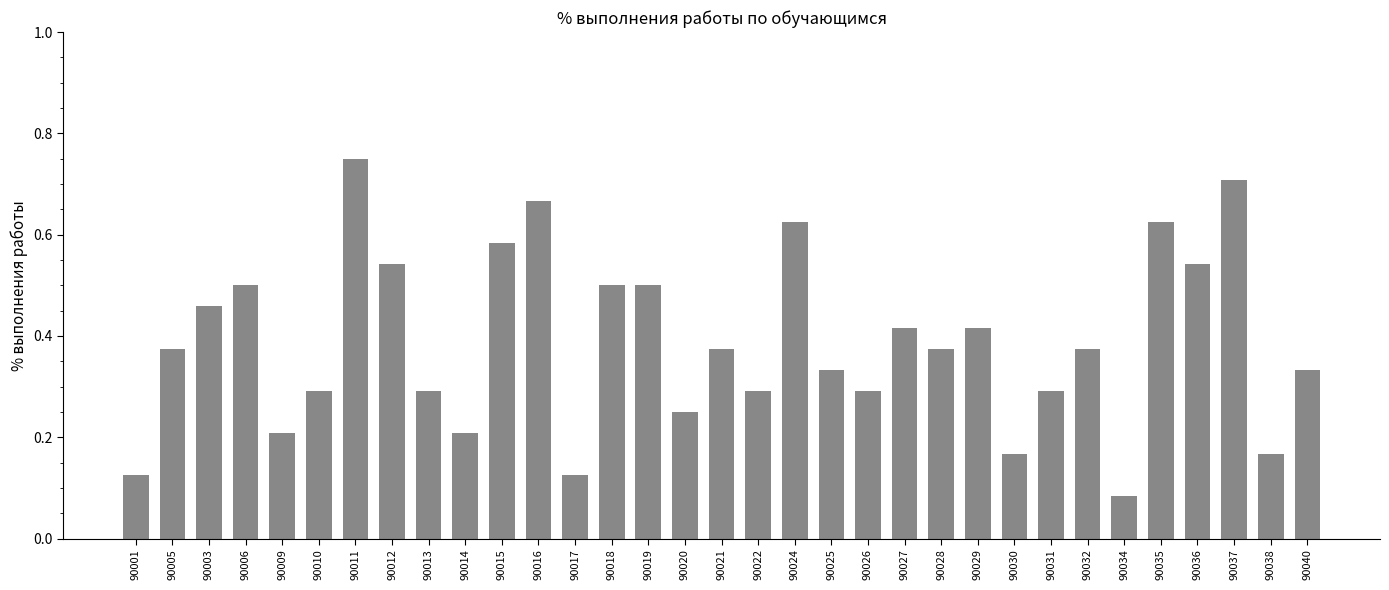

At which category does the chart reach its peak across all series?

90011